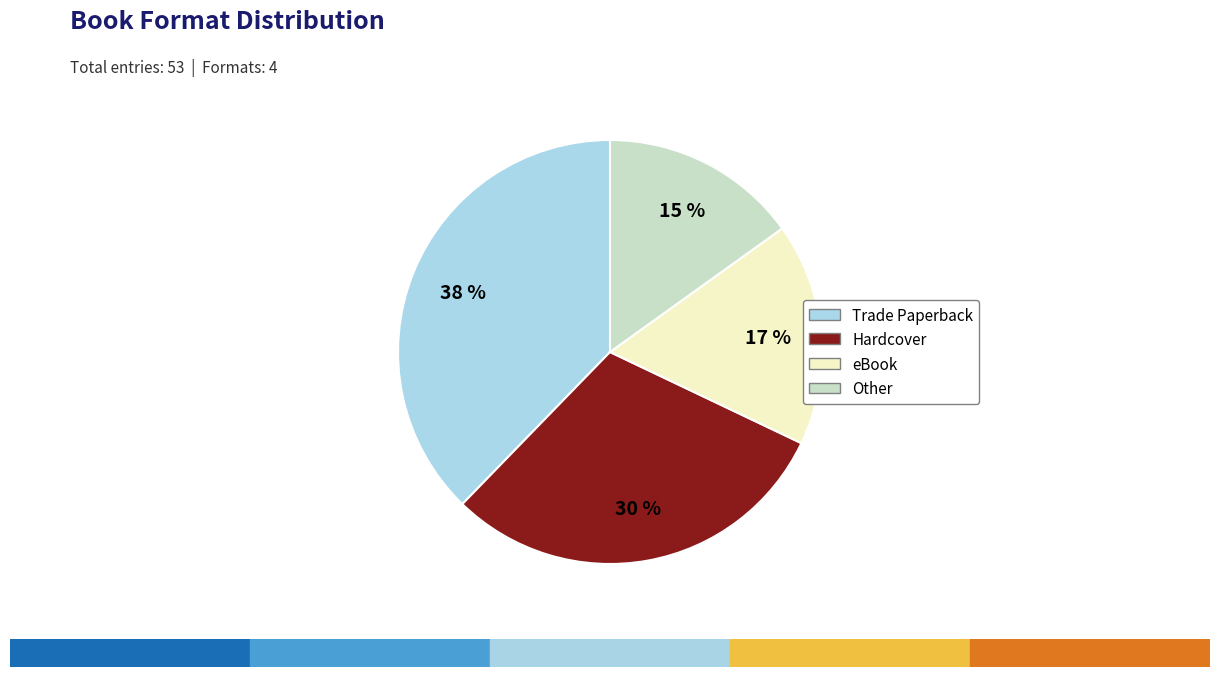

Is the sum of Hardcover and eBook greater than half?

No